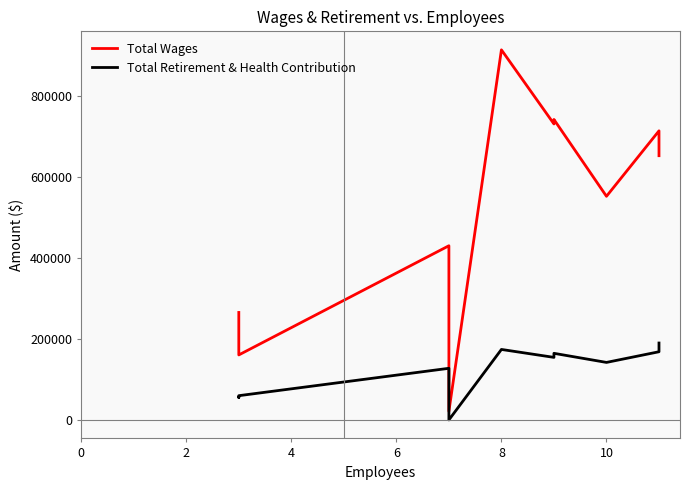

True or false: Total Wages and Total Retirement & Health Contribution cross at least once.

False